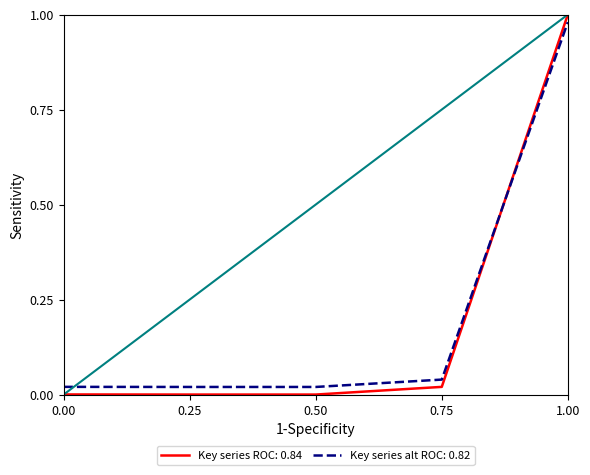

Which series has the widest spread of values?

Key series ROC: 0.84